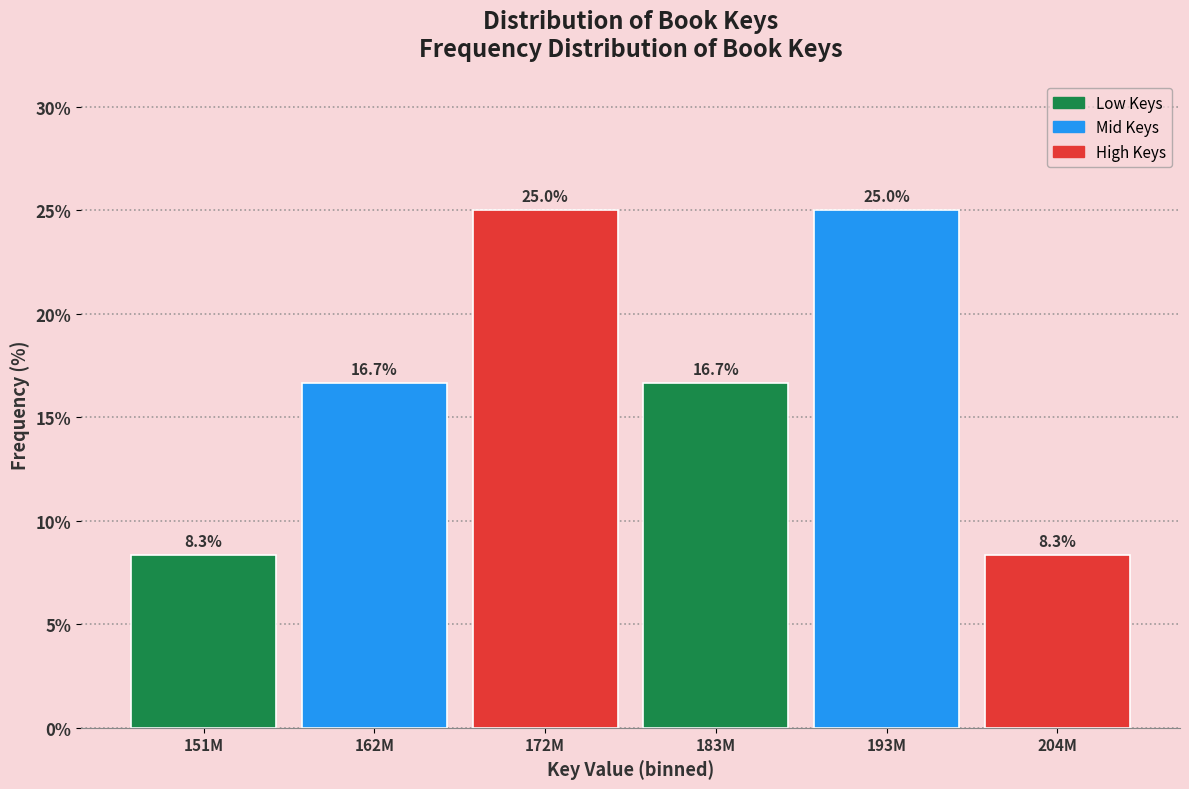

Reading left to right, what are all the values shown in this chart?

8.3	16.7	25.0	16.7	25.0	8.3